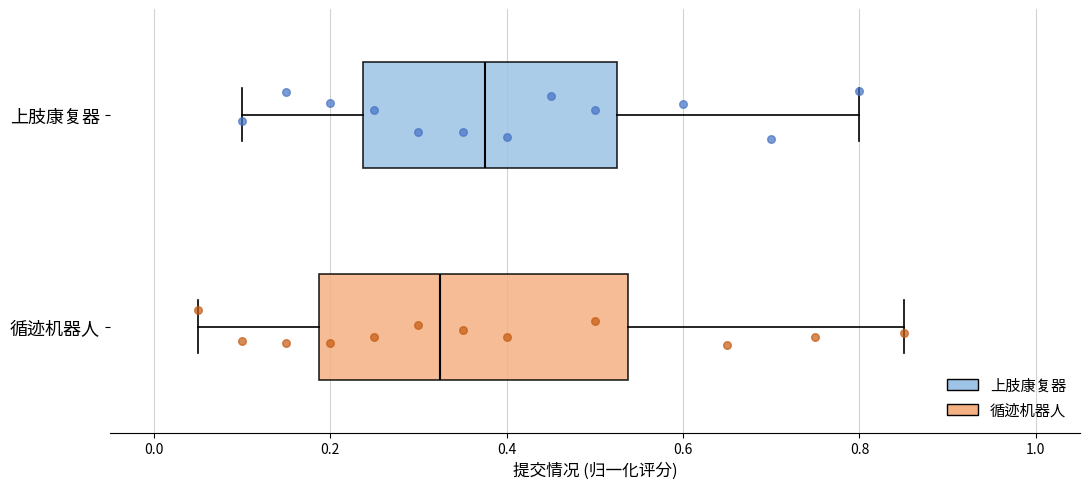

Reading bottom to top, transcribe this box plot: for each box, give where its median line is, the range the box spans, and where its two whiskers end, as read against the x-axis. The values are not printed on the chart, so give them approximately, as read against the axis.

循迹机器人: median 0.32, box 0.18 to 0.54, whiskers 0.06 to 0.86
上肢康复器: median 0.38, box 0.24 to 0.52, whiskers 0.10 to 0.80